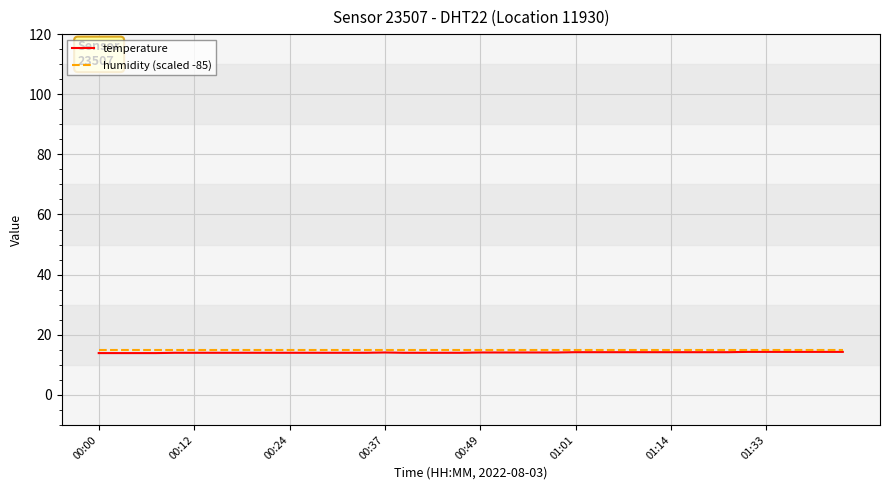

True or false: humidity (scaled -85) and temperature intersect in this chart.

False